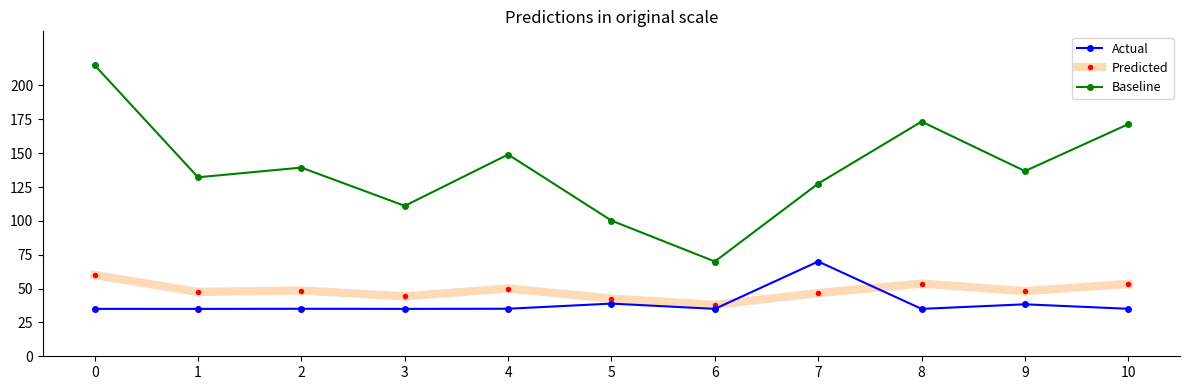

What is the value of the Predicted point at the 3rd from the left?

48.6